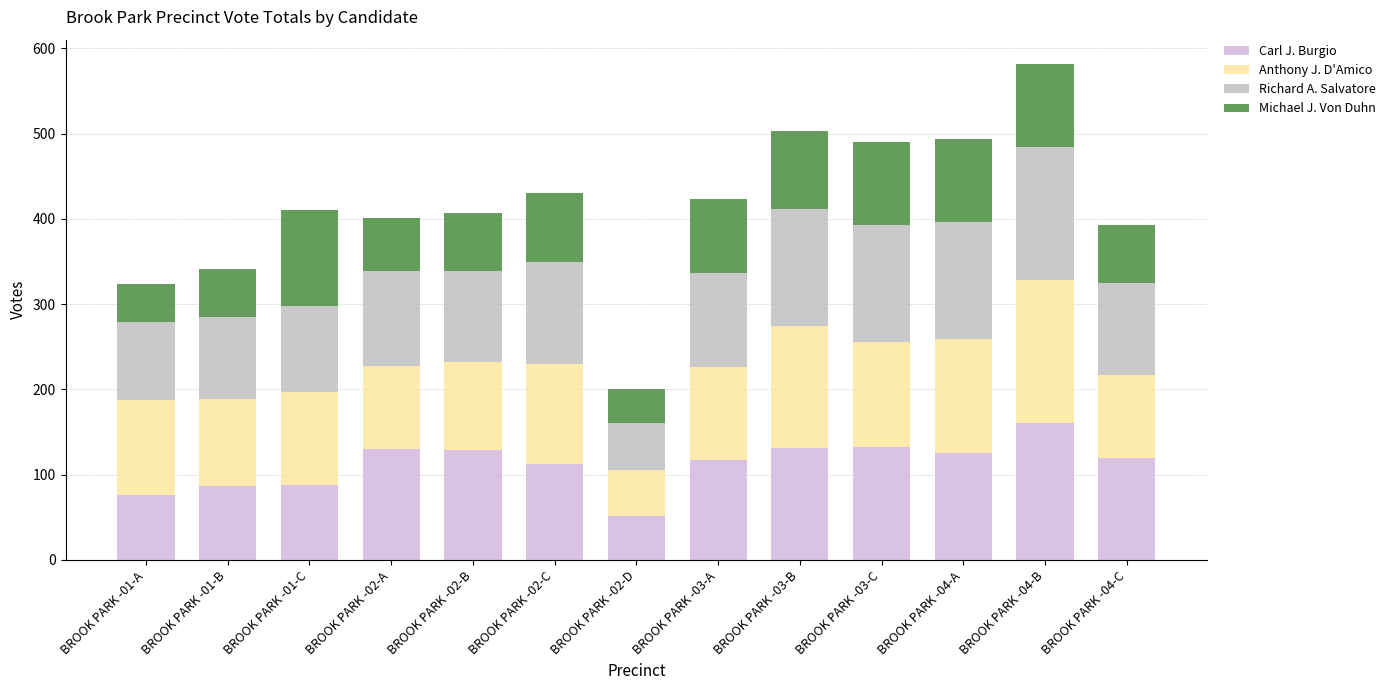

At which category is the sum across all series the highest?

BROOK PARK -04-B